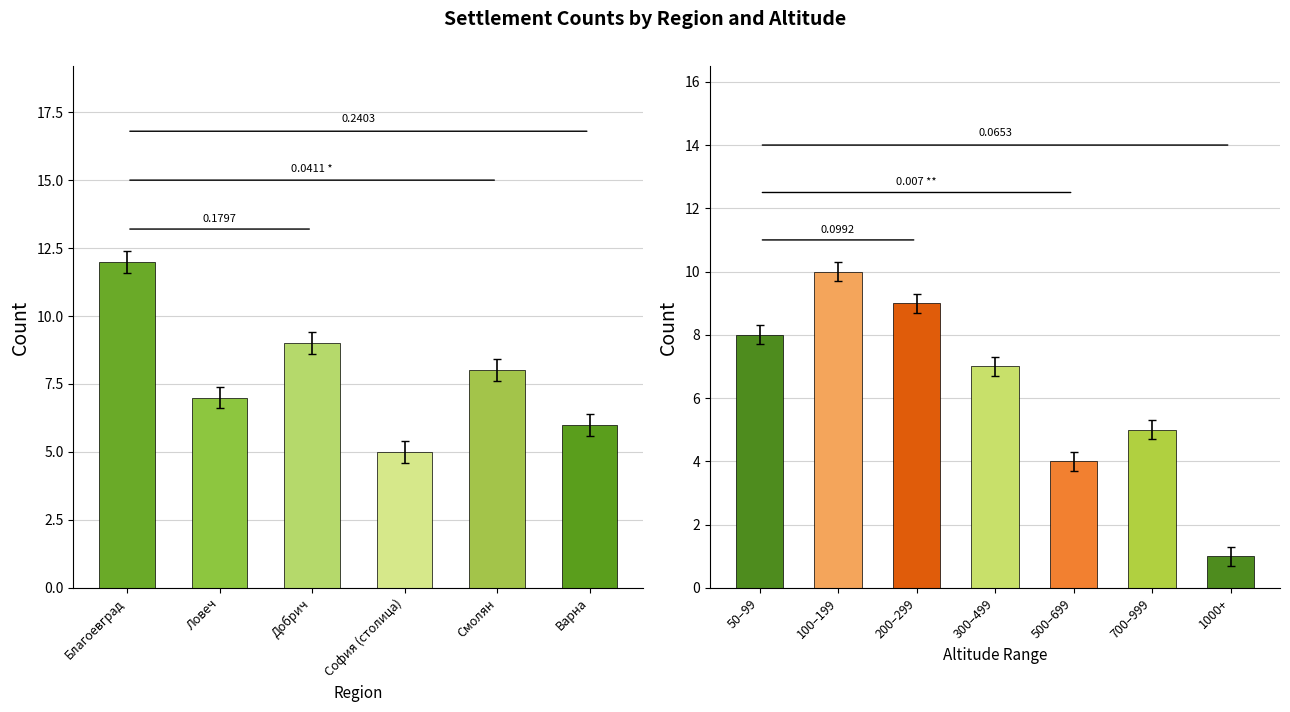

What is the sum of all обл. Благоевград values?

47